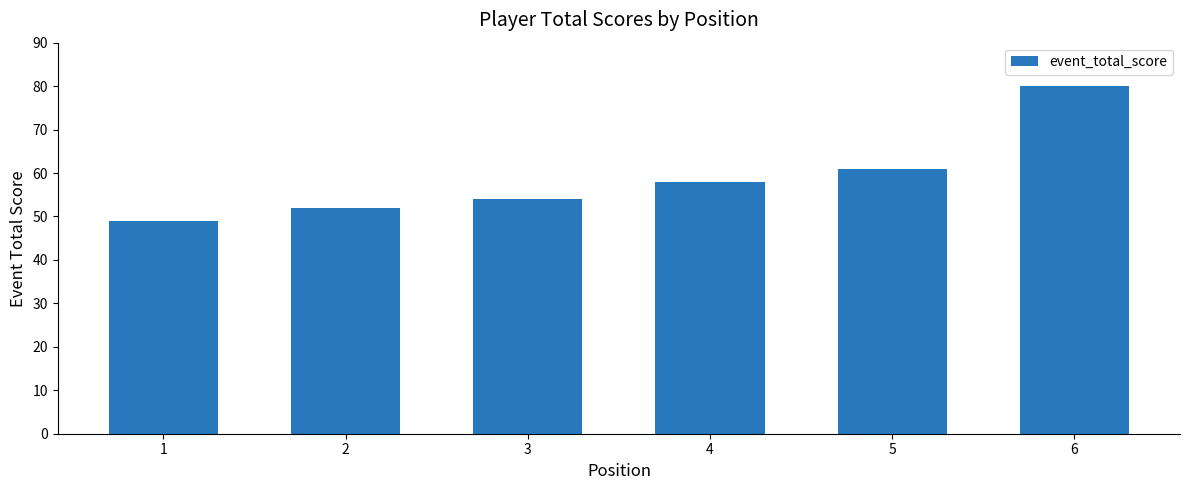

List the labels in order of value, smallest first.

1, 2, 3, 4, 5, 6